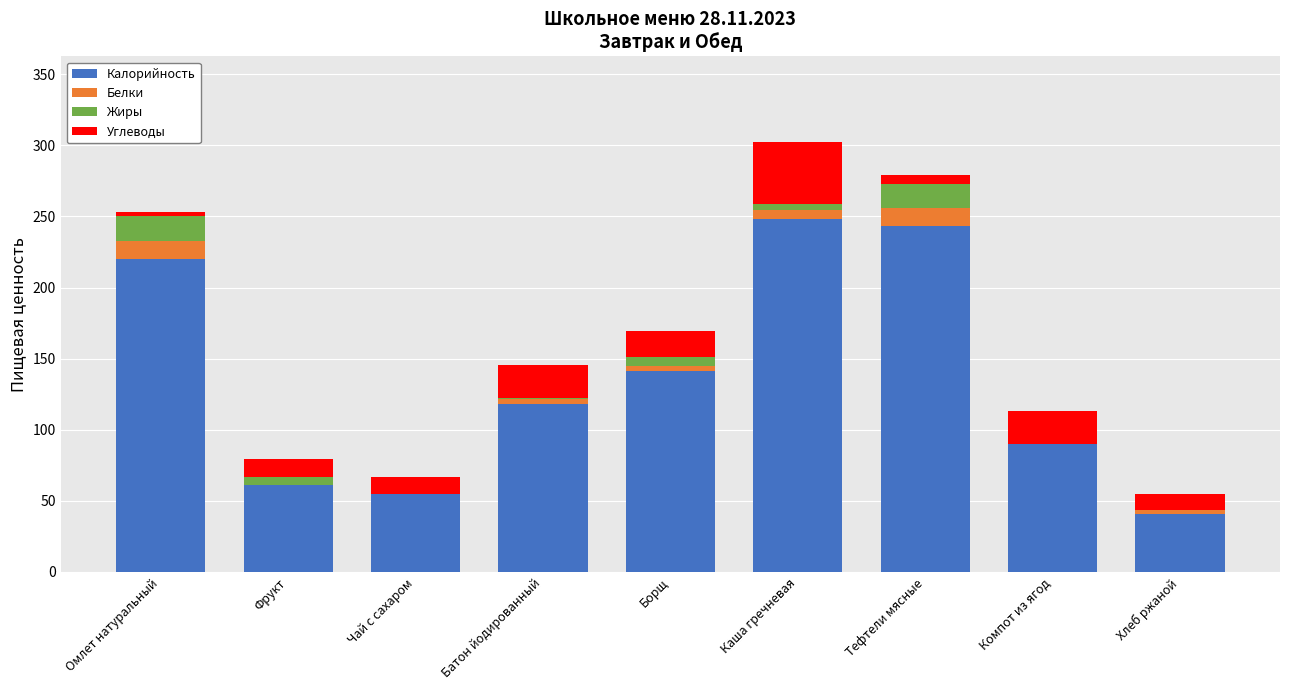

The value of Калорийность at Батон йодированный is 117.9. True or false?

True